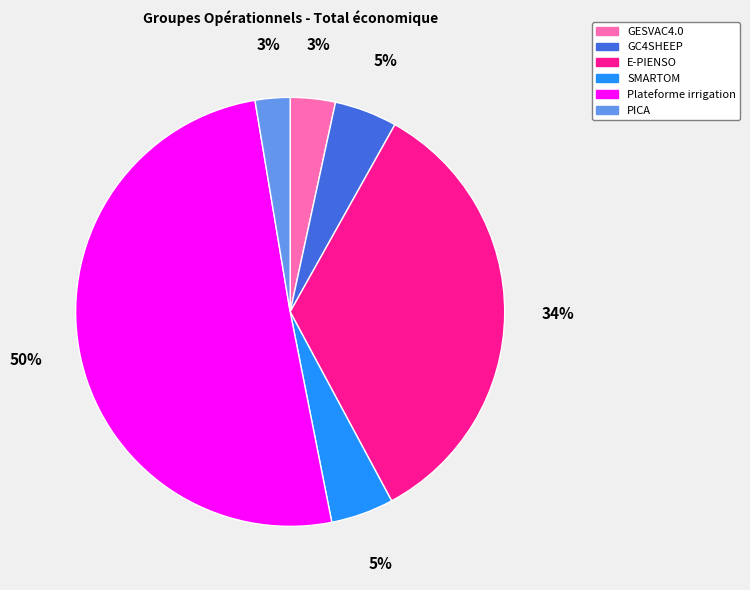

Which has a higher value, SMARTOM or Plateforme irrigation?

Plateforme irrigation